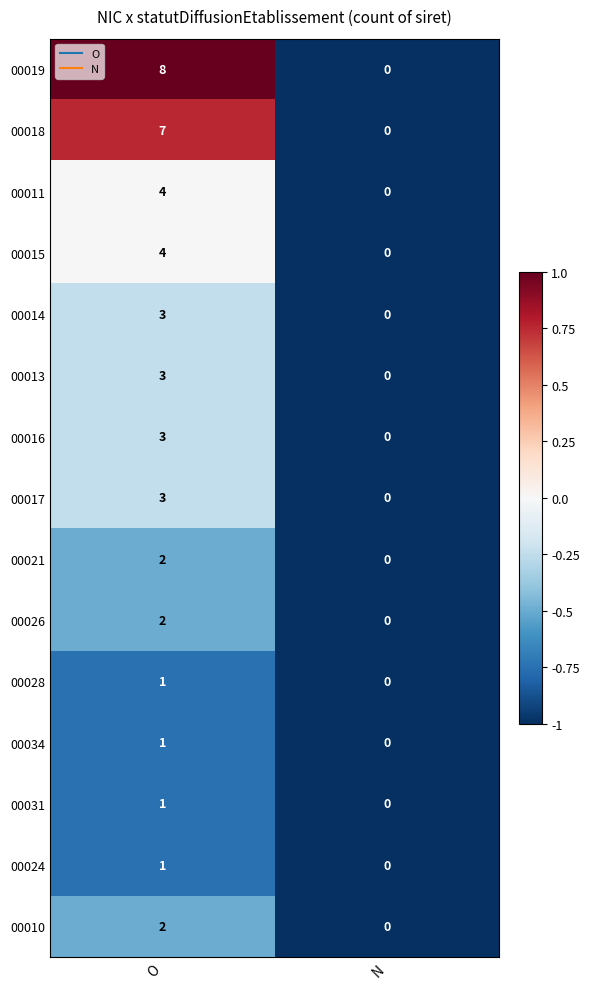

True or false: 00014 has a value of 2 at O.

False